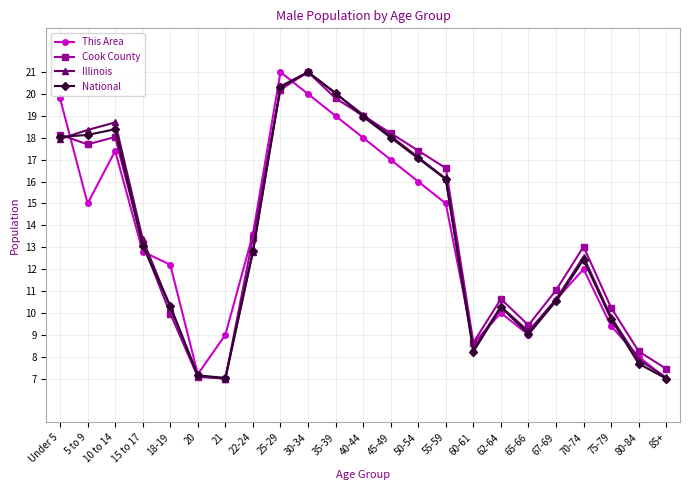

What is the total value across all series at 70-74?

50.0